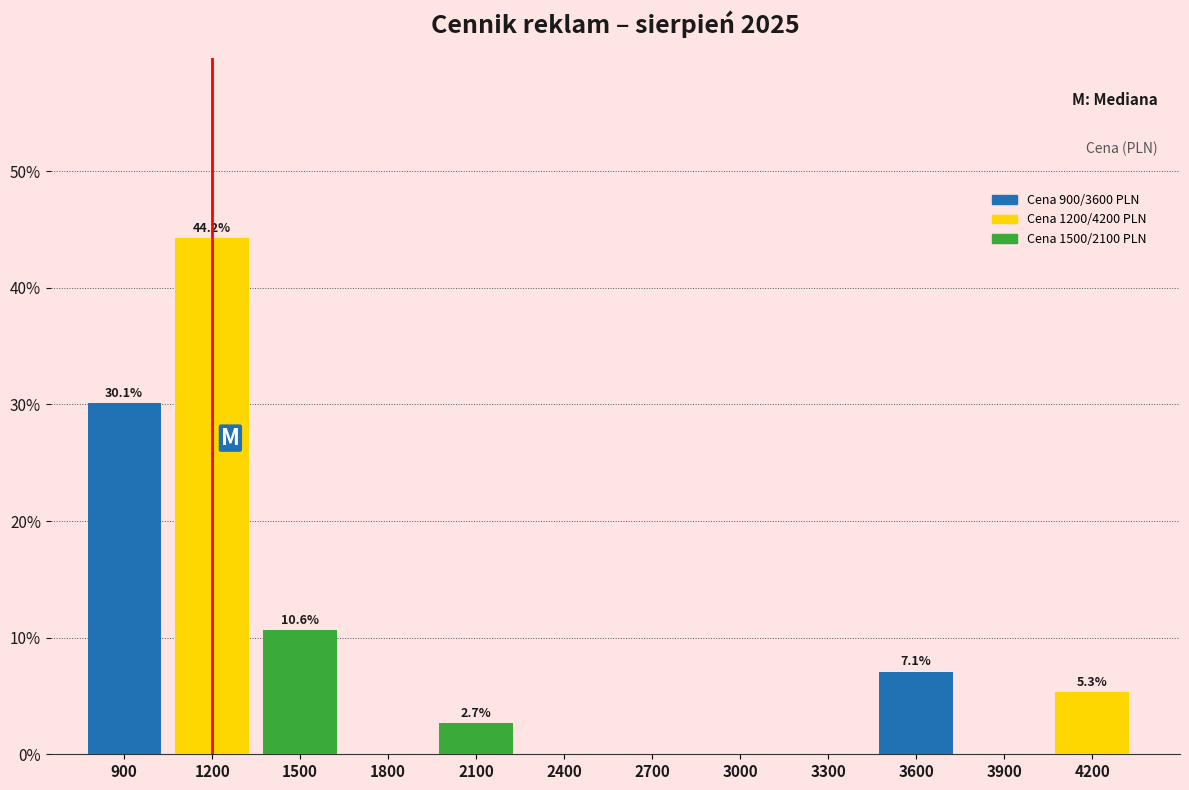

Over which range of the x-axis is the bar tallest?

1050 to 1350